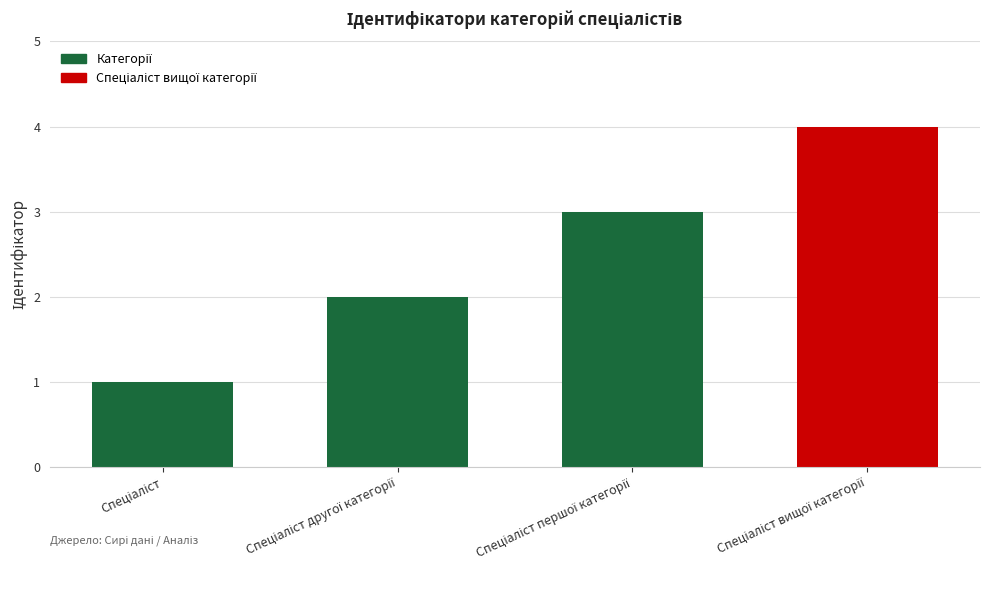

What is the sum of all values?

10